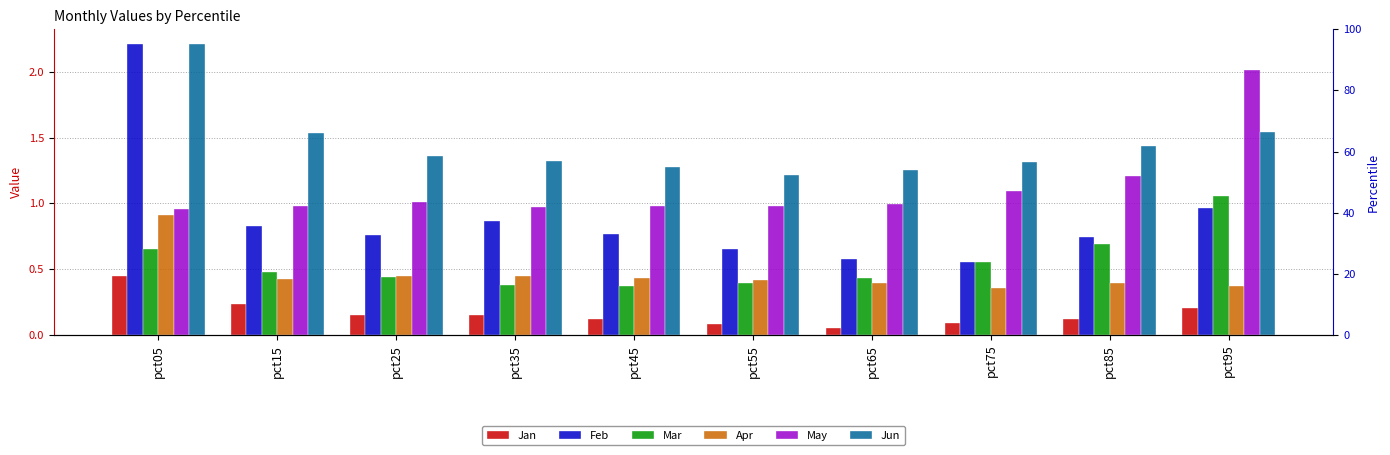

Reading left to right, transcribe all the data shown in this chart.

Jan: 0.4	0.2	0.1	0.1	0.1	0.1	0.1	0.1	0.1	0.2
Feb: 2.2	0.8	0.8	0.9	0.8	0.7	0.6	0.6	0.7	1.0
Mar: 0.7	0.5	0.4	0.4	0.4	0.4	0.4	0.6	0.7	1.1
Apr: 0.9	0.4	0.4	0.4	0.4	0.4	0.4	0.4	0.4	0.4
May: 1.0	1.0	1.0	1.0	1.0	1.0	1.0	1.1	1.2	2.0
Jun: 2.2	1.5	1.4	1.3	1.3	1.2	1.3	1.3	1.4	1.5